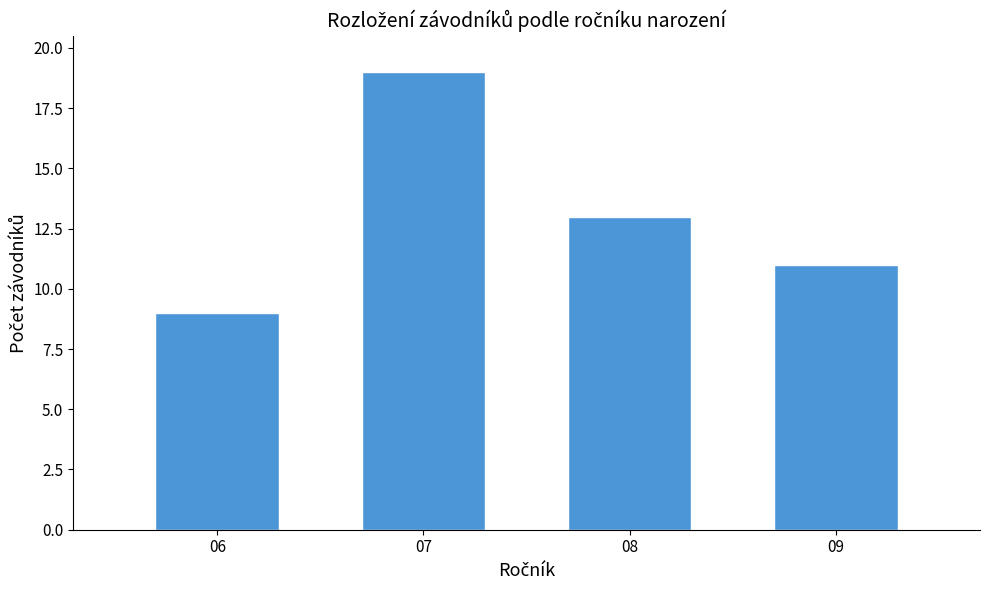

Reading left to right, what are all the values shown in this chart?

06=9	07=19	08=13	09=11